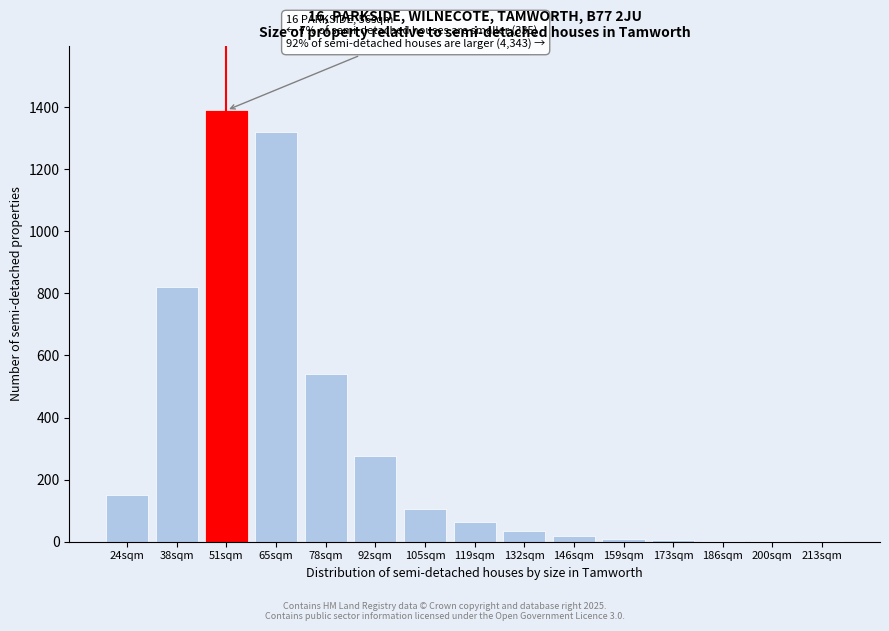

What is the maximum value shown in the chart?

1390